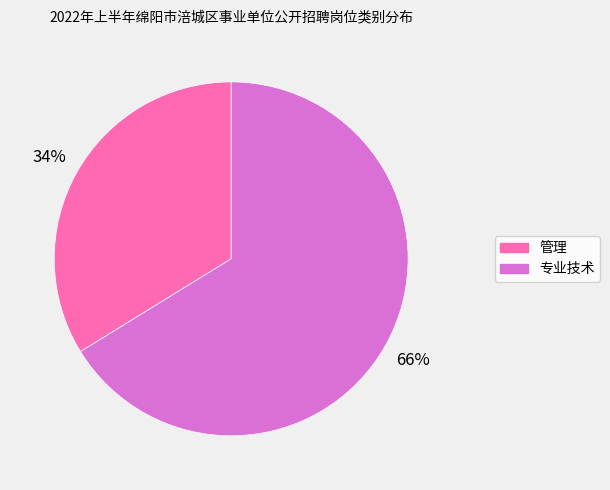

Between 专业技术 and 管理, which is larger?

专业技术